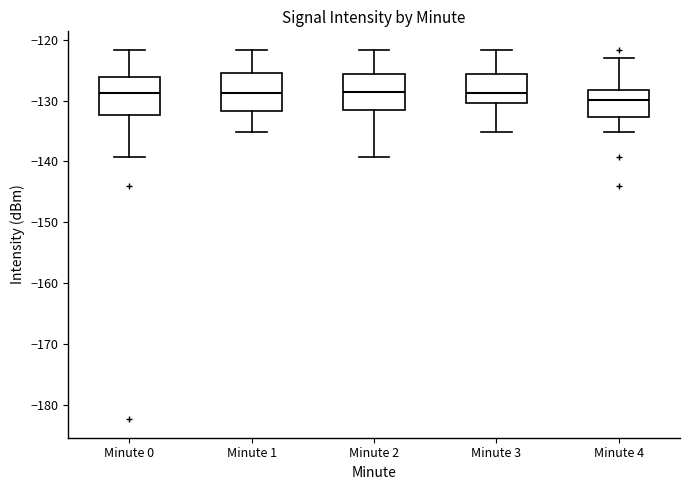

Reading left to right, transcribe this box plot: for each box, give where its median line is, the range the box spans, and where its two whiskers end, as read against the y-axis. The values are not printed on the chart, so give them approximately, as read against the axis.

Minute 0: median -129, box -132 to -126, whiskers -139 to -122
Minute 1: median -129, box -132 to -126, whiskers -135 to -122
Minute 2: median -129, box -132 to -126, whiskers -139 to -122
Minute 3: median -129, box -130 to -126, whiskers -135 to -122
Minute 4: median -130, box -133 to -128, whiskers -135 to -123